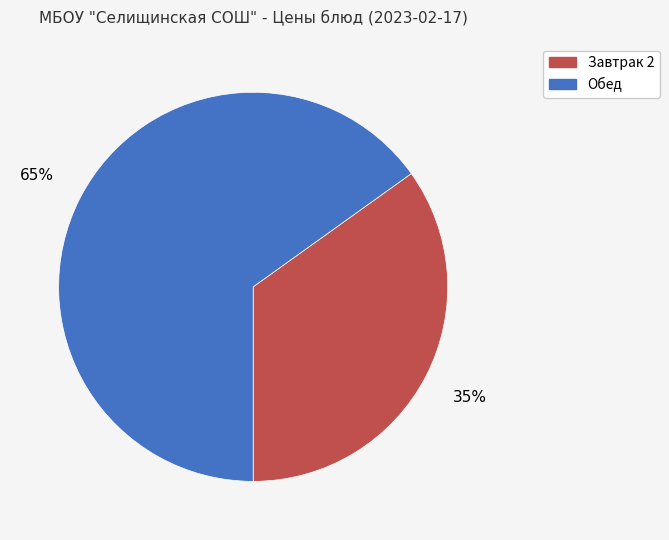

To the nearest percent, what is the average slice percentage?

50%